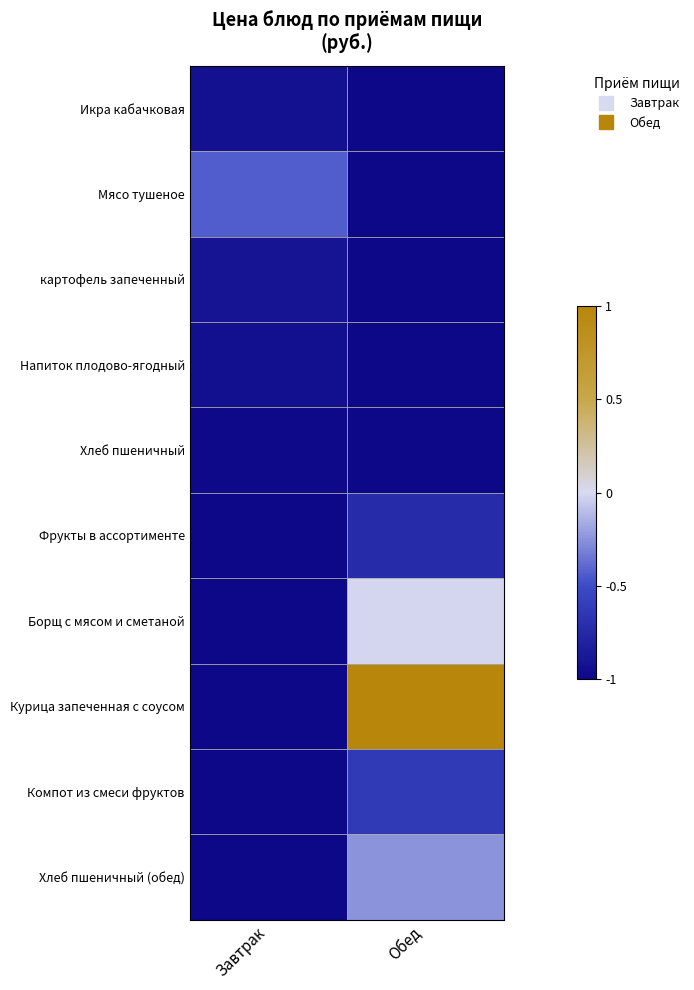

Reading right to left, what are all the values shown in this chart?

Икра кабачковая: Обед=-1.0	Завтрак=-0.9
Мясо тушеное: Обед=-1.0	Завтрак=-0.4
картофель запеченный: Обед=-1.0	Завтрак=-0.9
Напиток плодово-ягодный: Обед=-1.0	Завтрак=-0.9
Хлеб пшеничный: Обед=-1.0	Завтрак=-1.0
Фрукты в ассортименте: Обед=-0.7	Завтрак=-1.0
Борщ с мясом и сметаной: Обед=-0.0	Завтрак=-1.0
Курица запеченная с соусом: Обед=1.0	Завтрак=-1.0
Компот из смеси фруктов: Обед=-0.6	Завтрак=-1.0
Хлеб пшеничный (обед): Обед=-0.2	Завтрак=-1.0